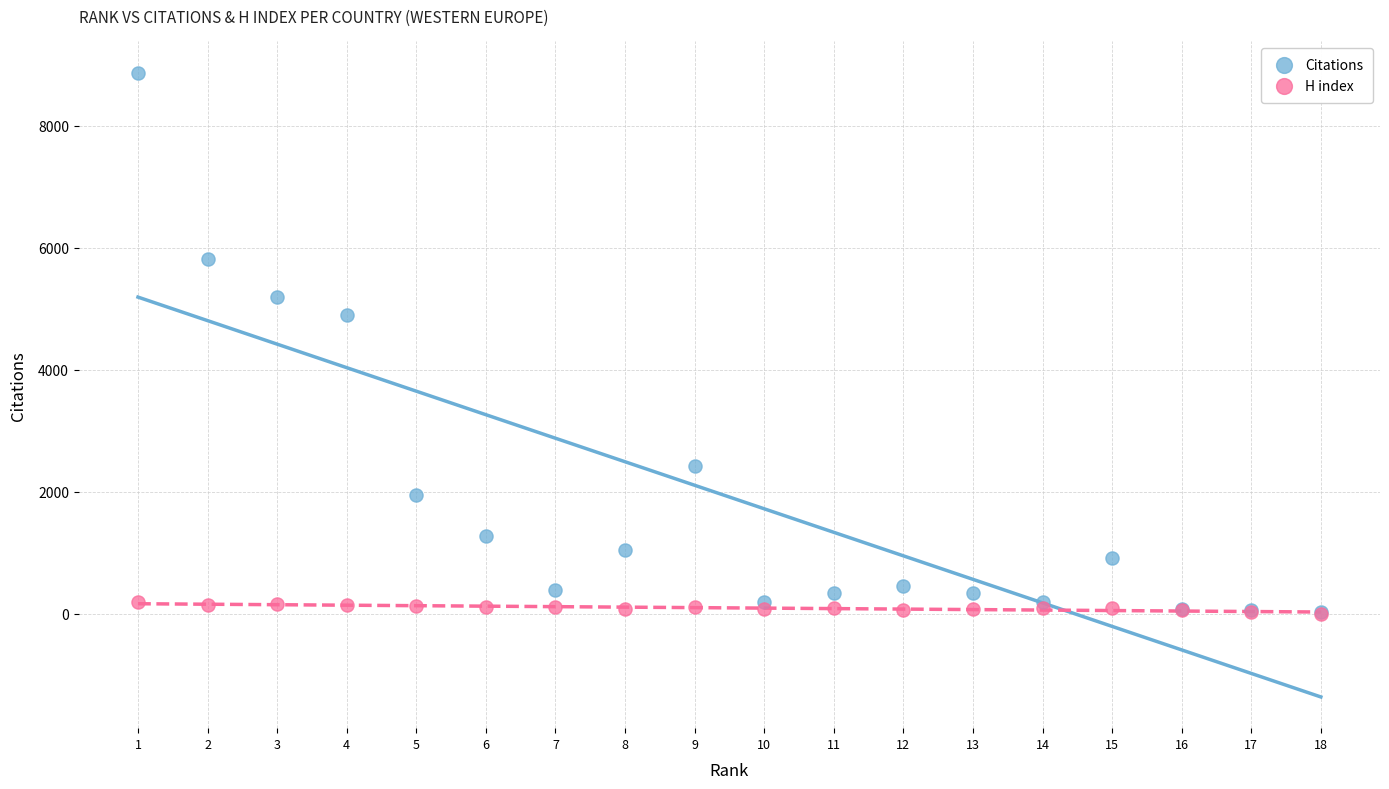

In the Citations series, what Y value is closest to 4448?

4906